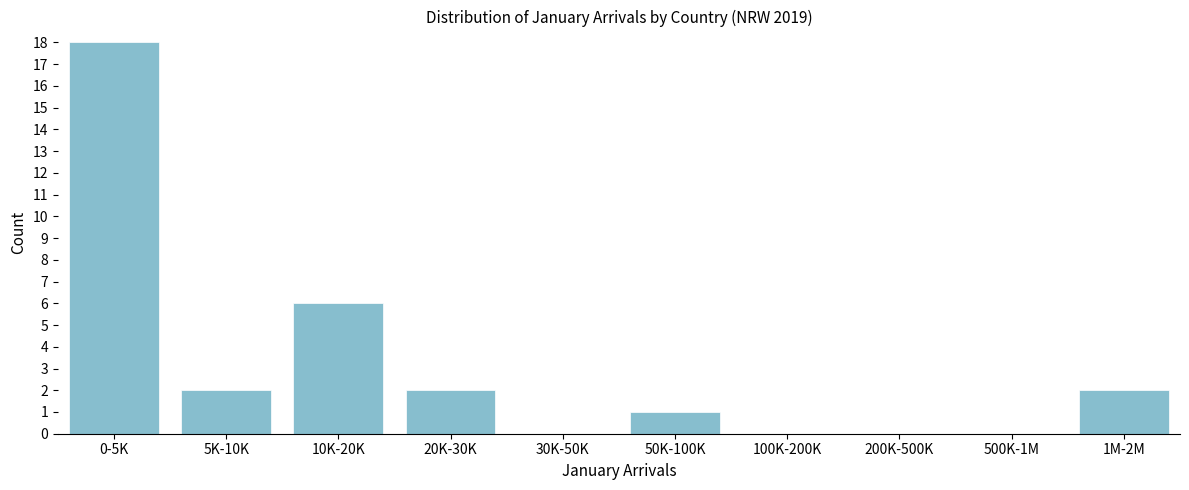

Reading right to left, what are all the values shown in this chart?

1M-2M=2	500K-1M=0	200K-500K=0	100K-200K=0	50K-100K=1	30K-50K=0	20K-30K=2	10K-20K=6	5K-10K=2	0-5K=18